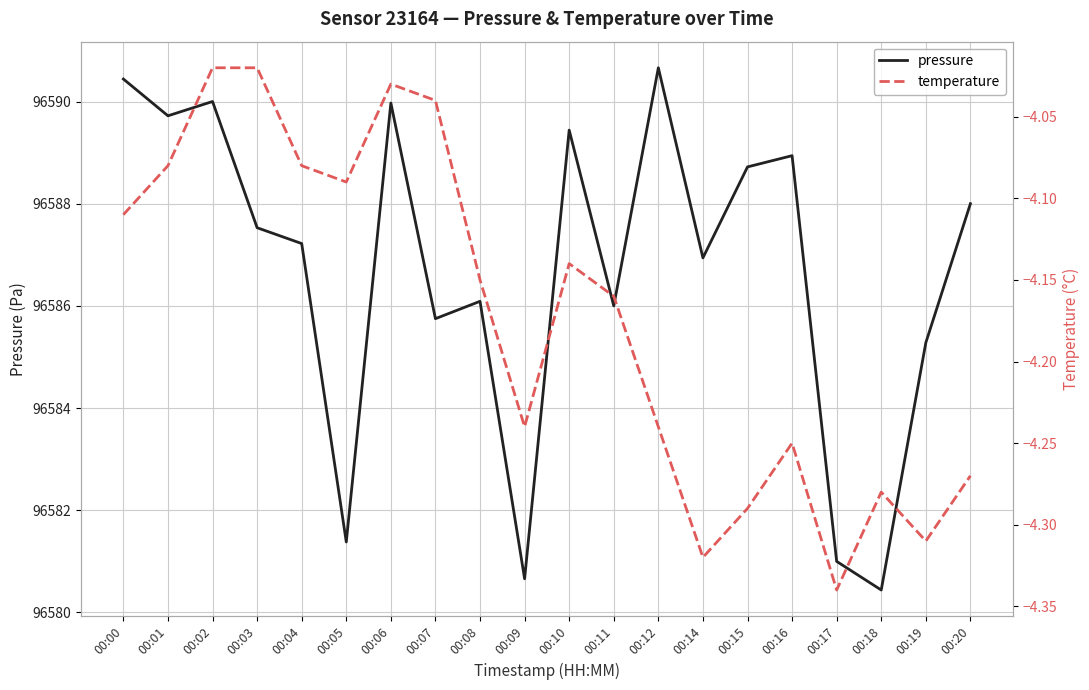

True or false: temperature and pressure cross at least once.

False